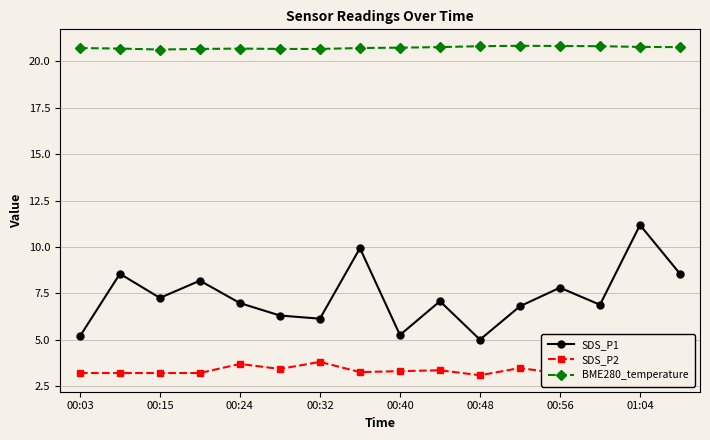

True or false: SDS_P1 has a value of 7.2 at 00:15.

True